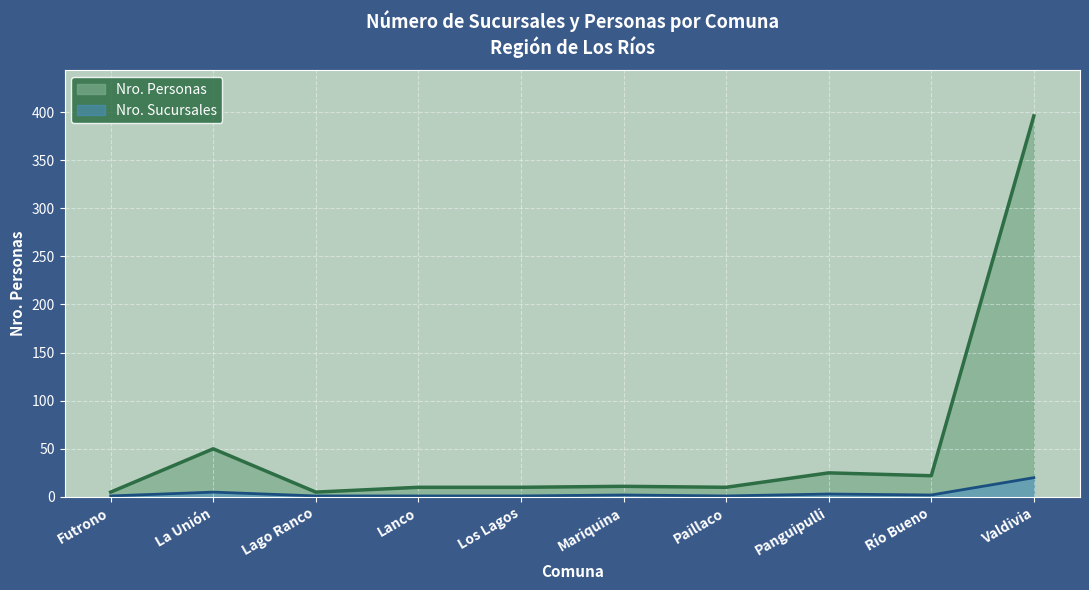

What is the average value?

54